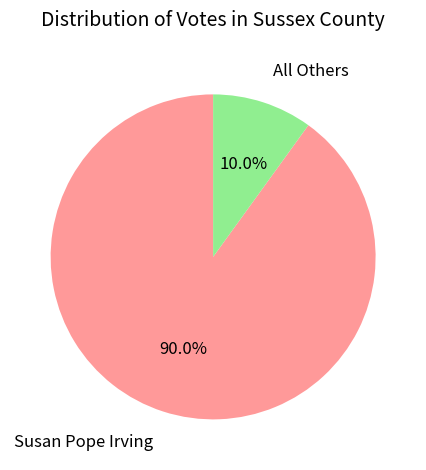

To the nearest percent, what is the average slice percentage?

50%